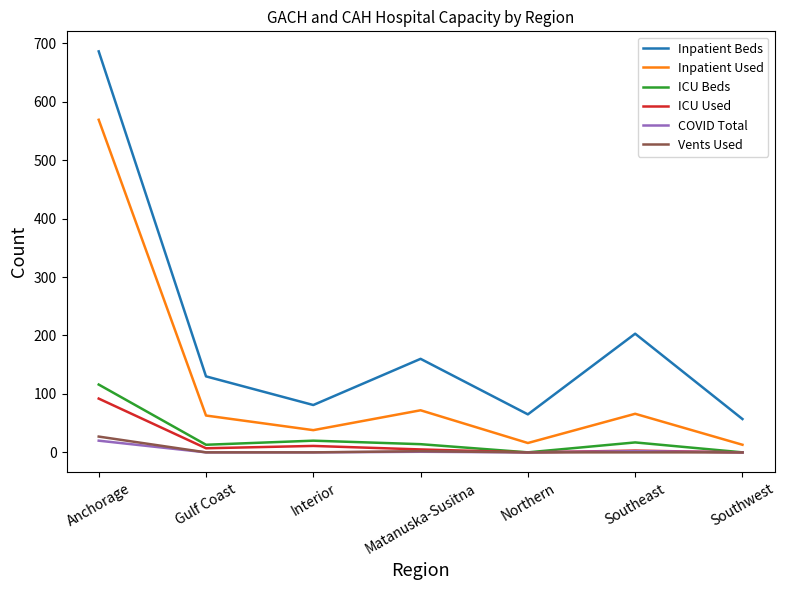

True or false: Inpatient Used has a value of 42 at Southeast.

False